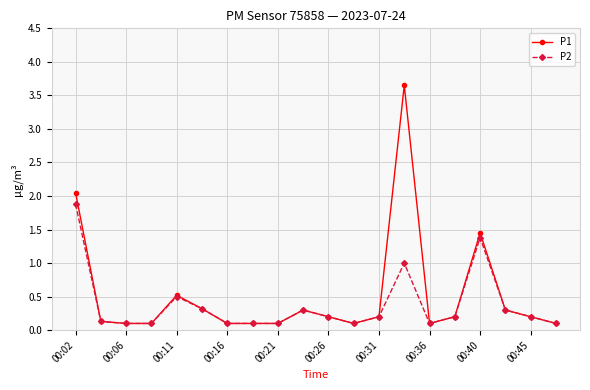

What is the value of the P1 point at the 3rd from the left?

0.1